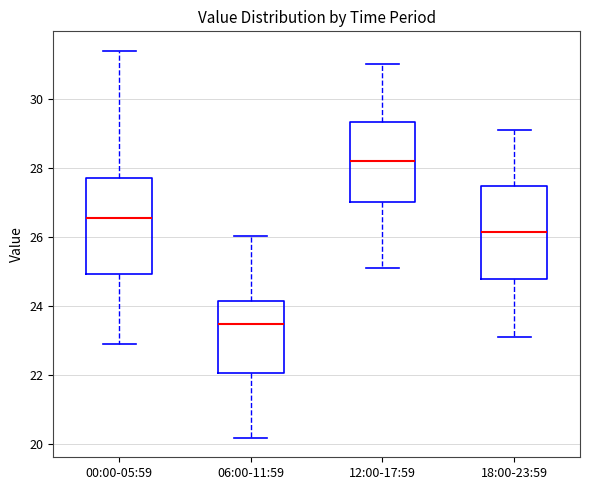

Reading left to right, transcribe this box plot: for each box, give where its median line is, the range the box spans, and where its two whiskers end, as read against the y-axis. The values are not printed on the chart, so give them approximately, as read against the axis.

00:00-05:59: median 26.6, box 25.0 to 27.8, whiskers 23.0 to 31.4
06:00-11:59: median 23.4, box 22.0 to 24.2, whiskers 20.2 to 26.0
12:00-17:59: median 28.2, box 27.0 to 29.4, whiskers 25.2 to 31.0
18:00-23:59: median 26.2, box 24.8 to 27.4, whiskers 23.2 to 29.2